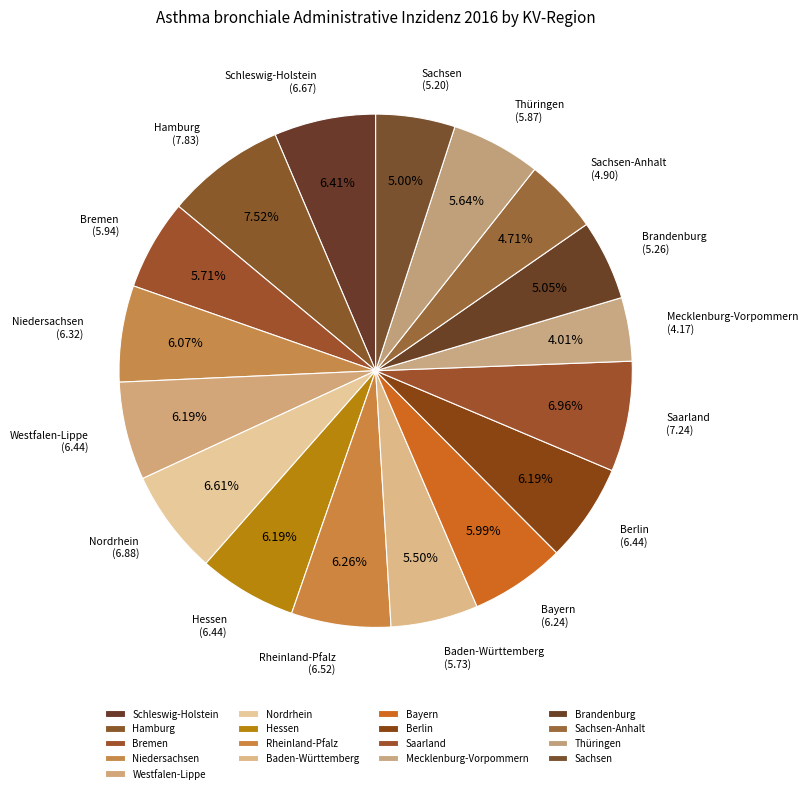

Which slice is the largest?

Hamburg